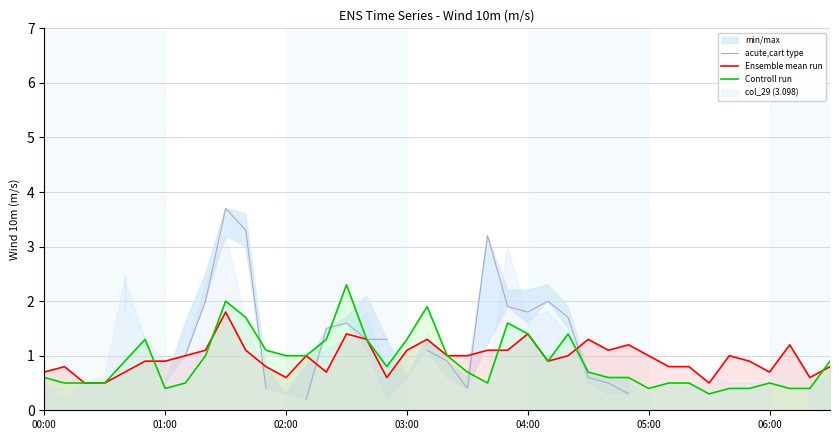

Is it true that Ensemble mean run equals 1.2 at 00:00?

False